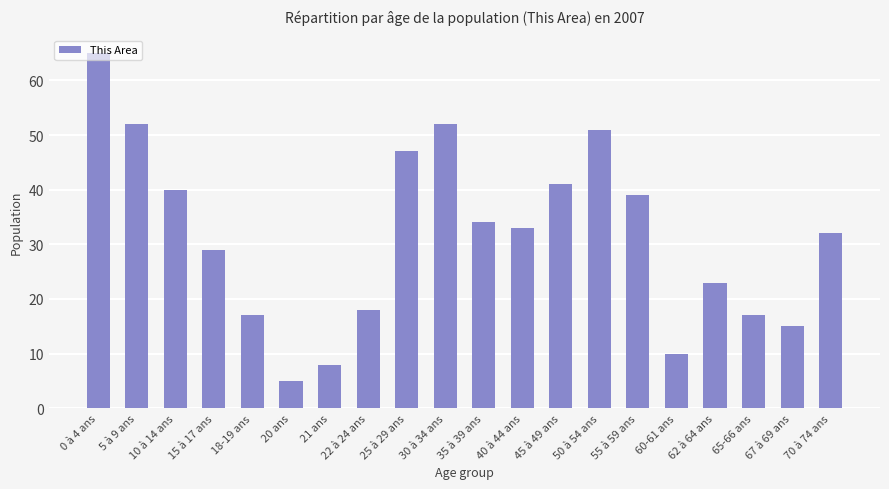

Which category has the highest value across all series?

0 à 4 ans